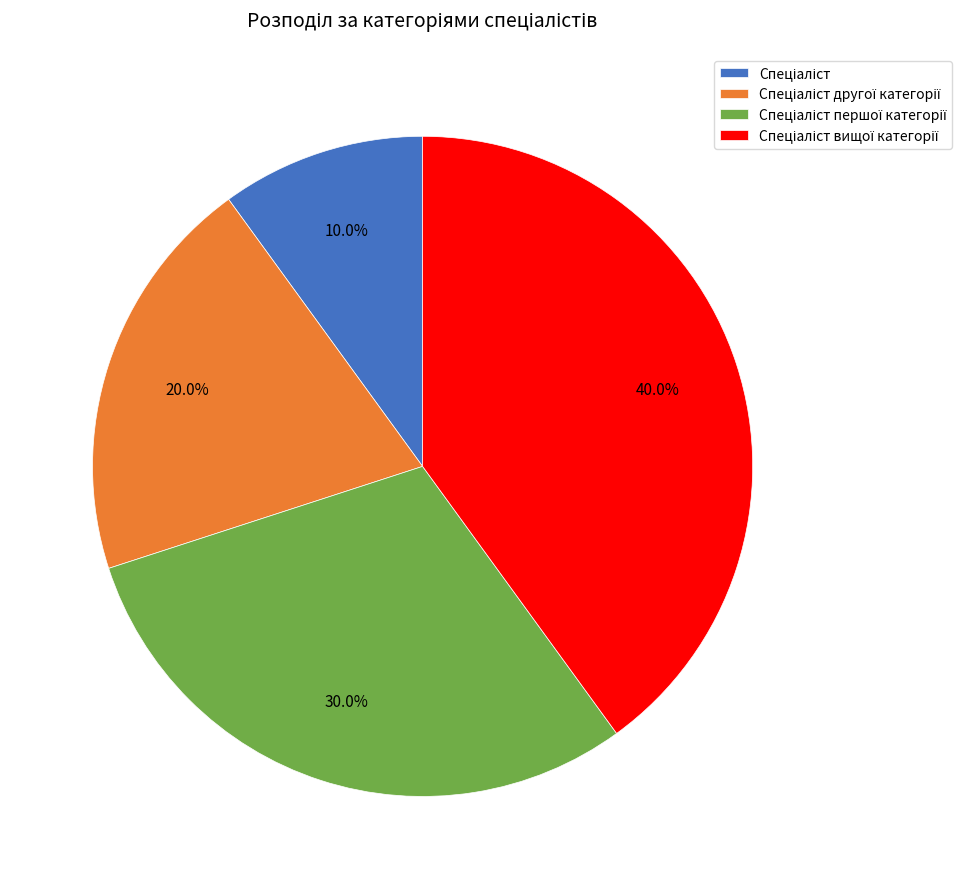

Is there any slice that represents more than half of the pie?

No